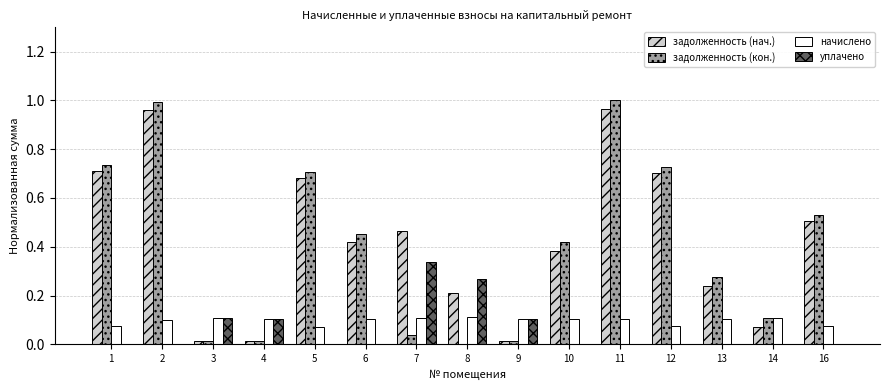

Which series changed the most between 1 and 10?

задолженность (нач.)